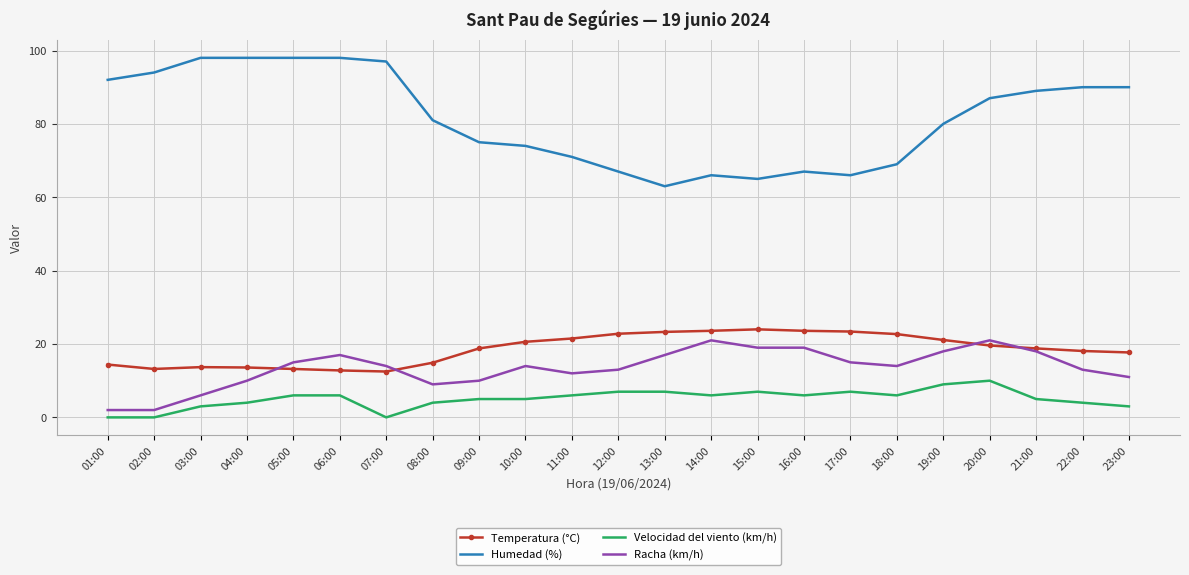

Count the number of categories in the chart.

23